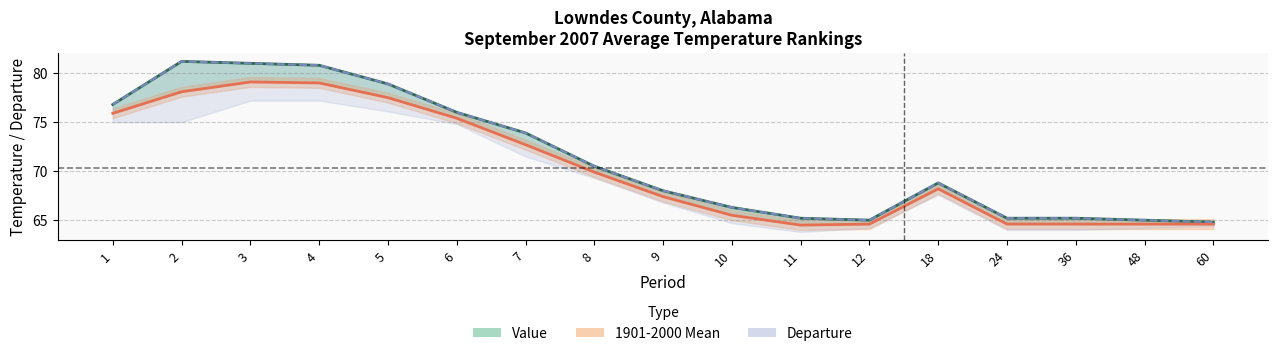

How many data points does each series have?

17